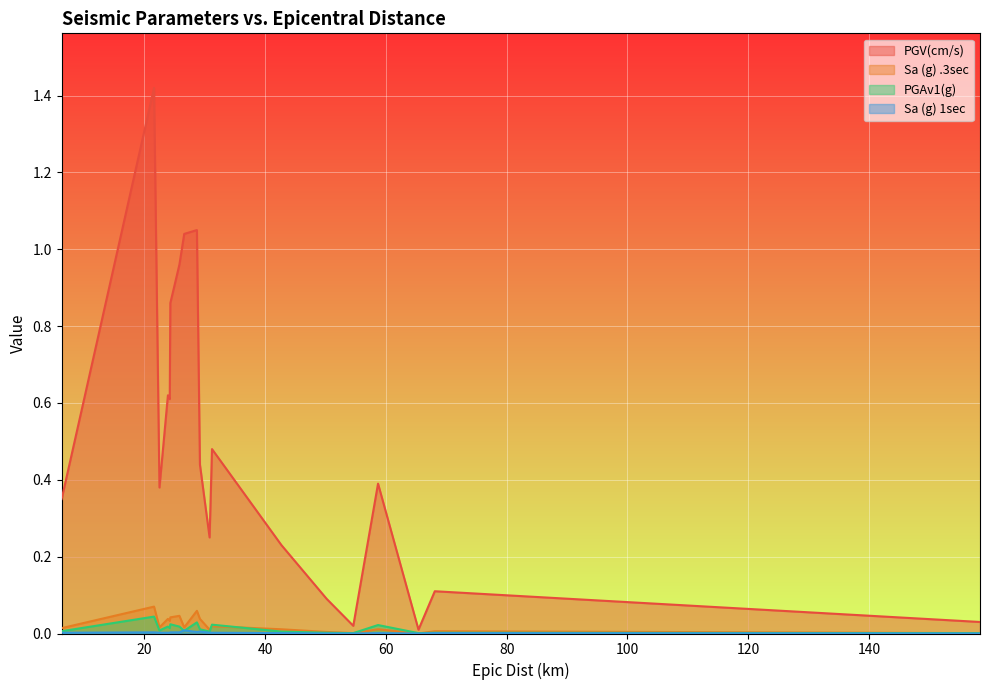

How many lines are shown in the chart?

4